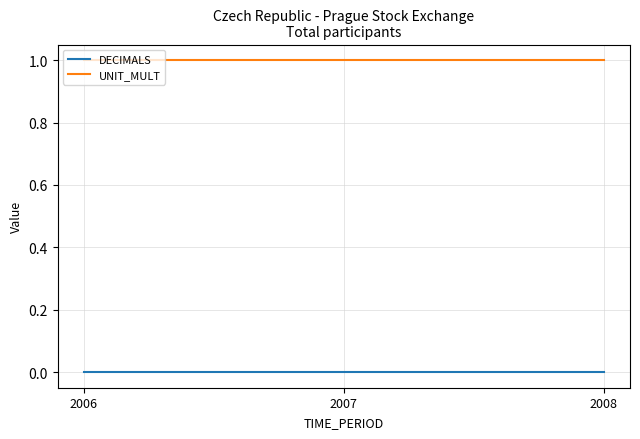

What is the lowest value of the UNIT_MULT series?

1